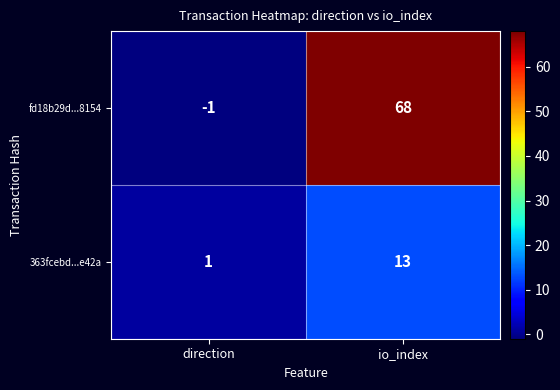

Where is fd18b29d...8154 nearest to the value 33?

direction